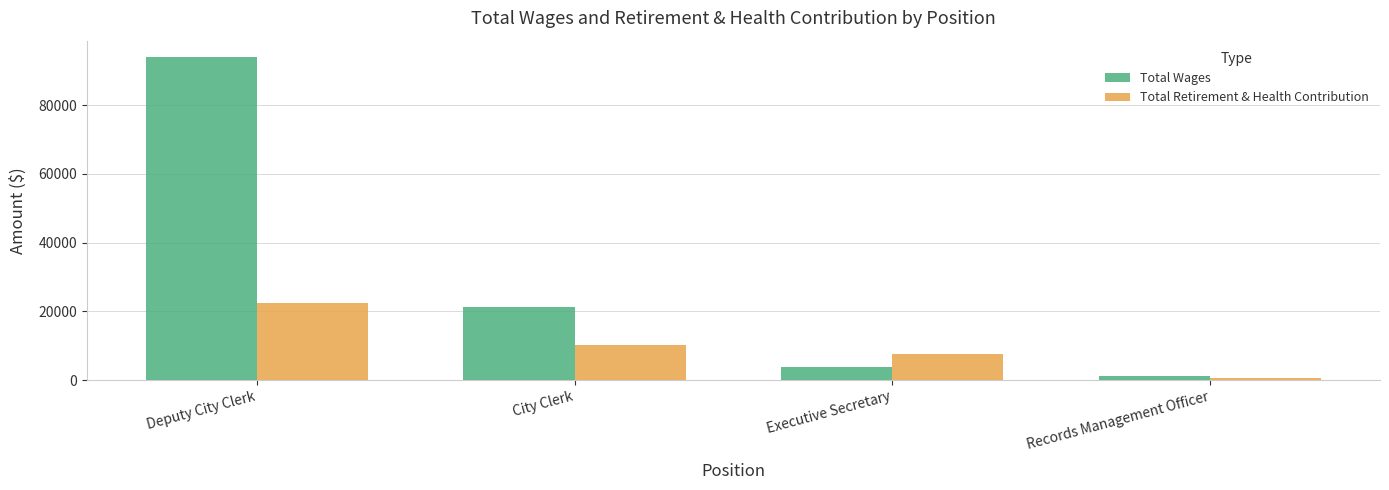

At Deputy City Clerk, list the series in order from smallest to largest.

Total Retirement & Health Contribution, Total Wages